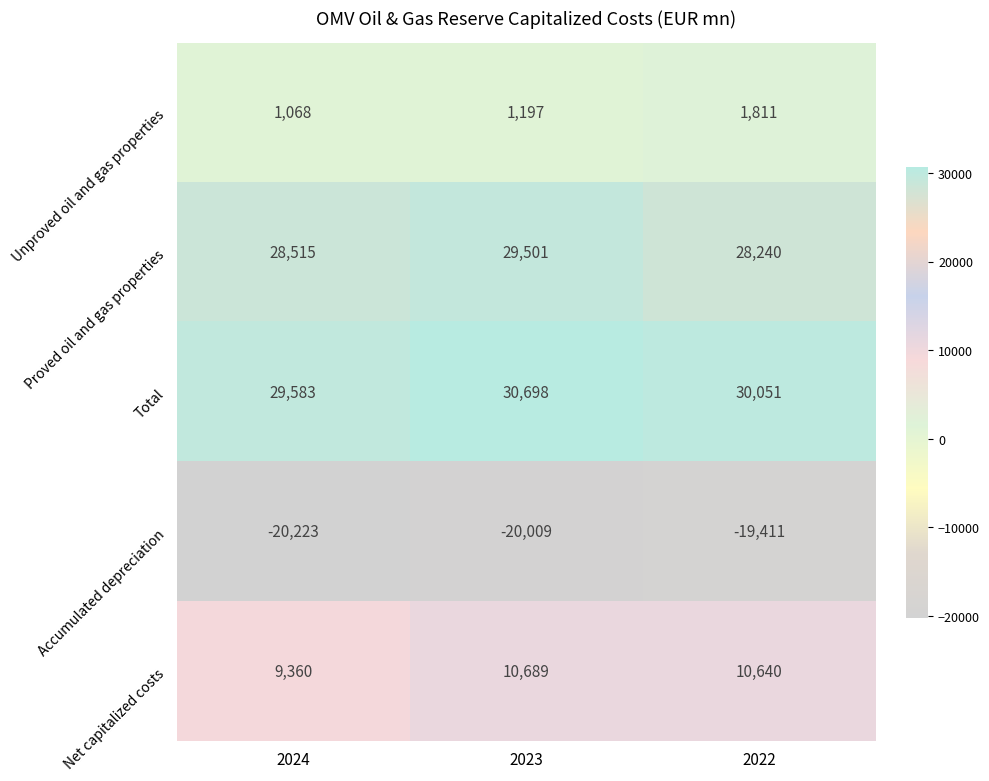

Which category has the highest value across all series?

2023